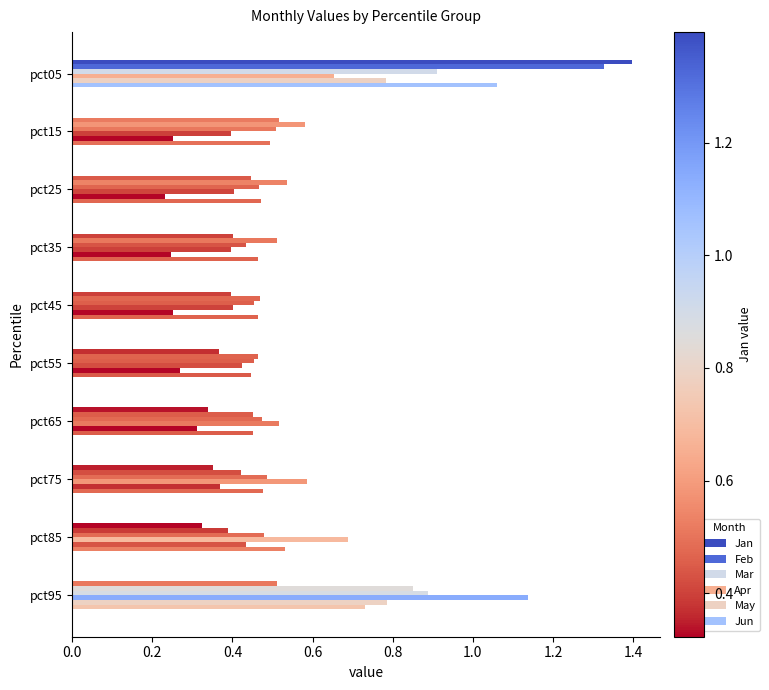

How many distinct data groups are displayed?

6